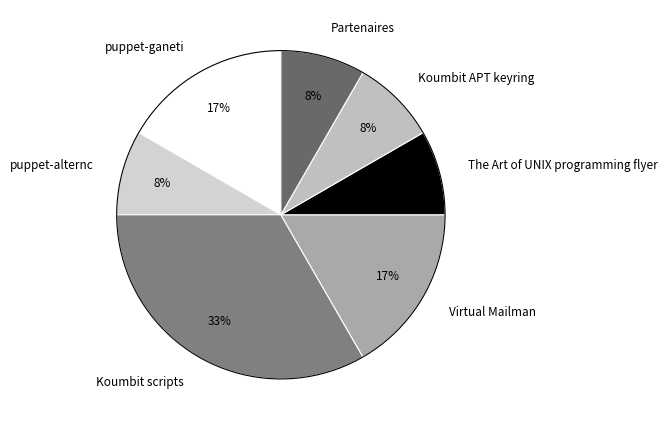

Count the number of slices in the pie.

7